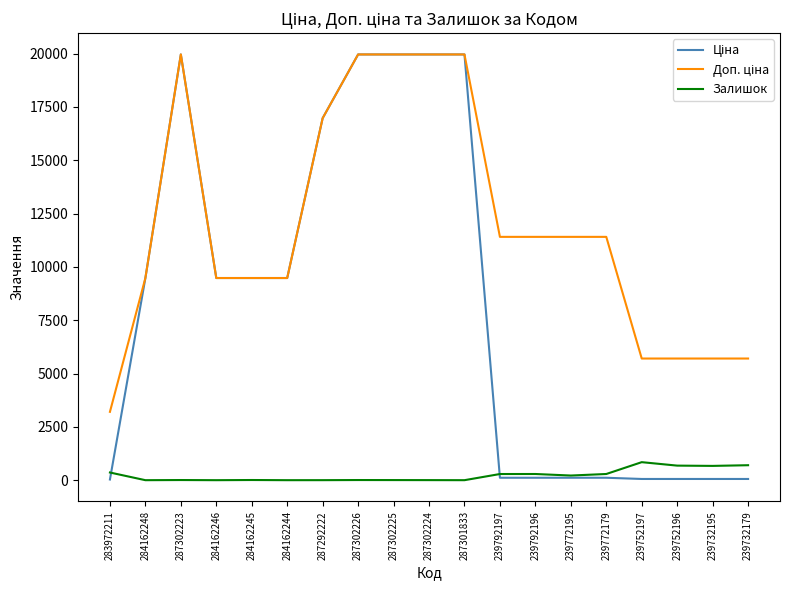

Is it true that Залишок equals 7.0 at 287302226?

True